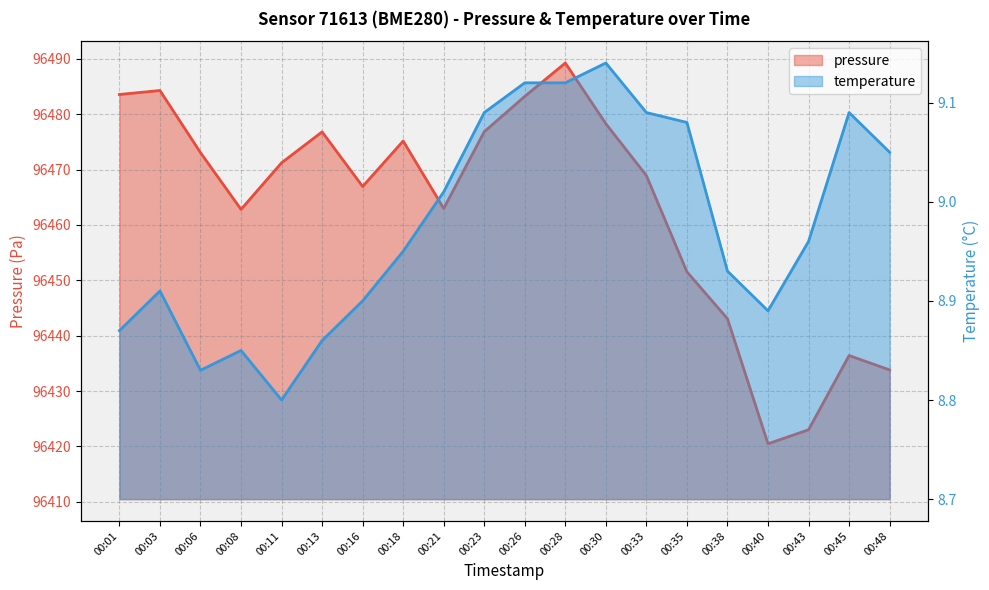

Which series has the largest total across all categories?

pressure